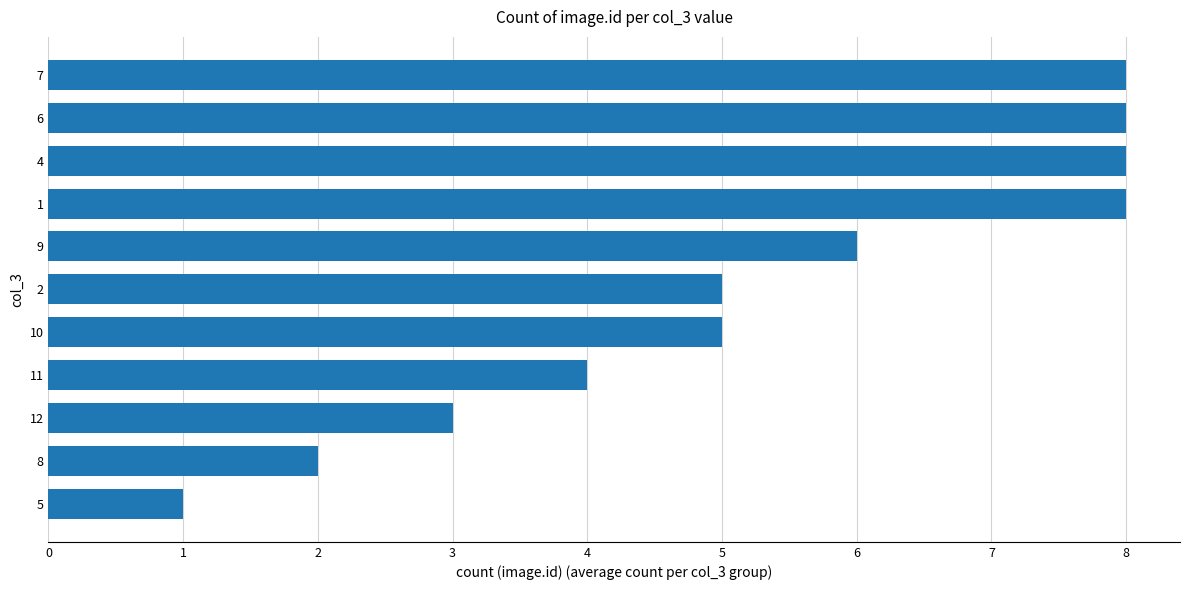

Between 11 and 9, which is larger?

9